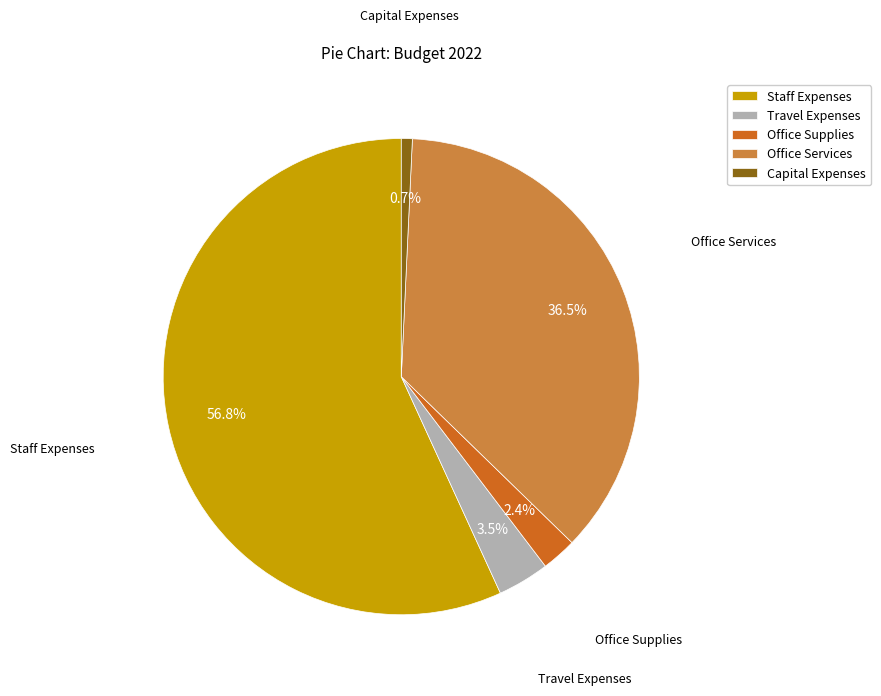

Does any single category account for the majority?

Yes